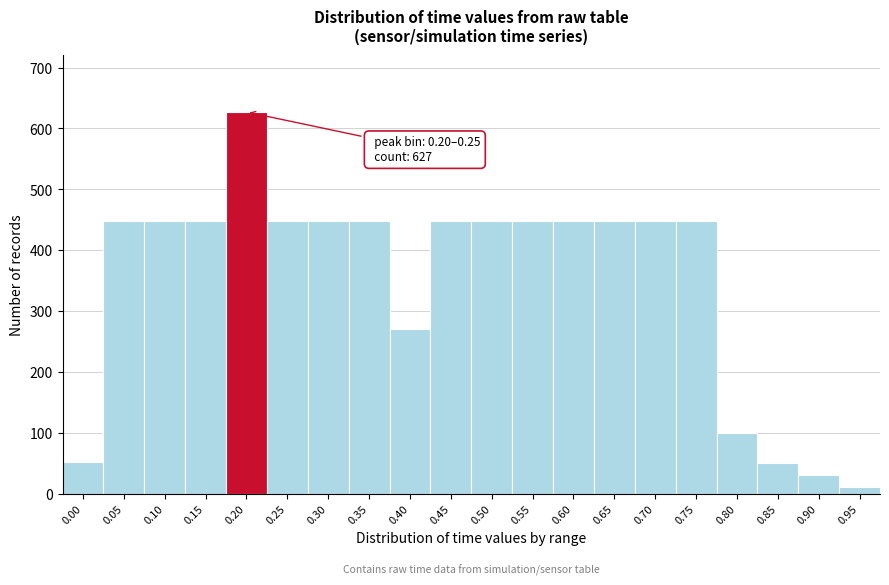

Which has a higher value, 0.20 or 0.90?

0.20